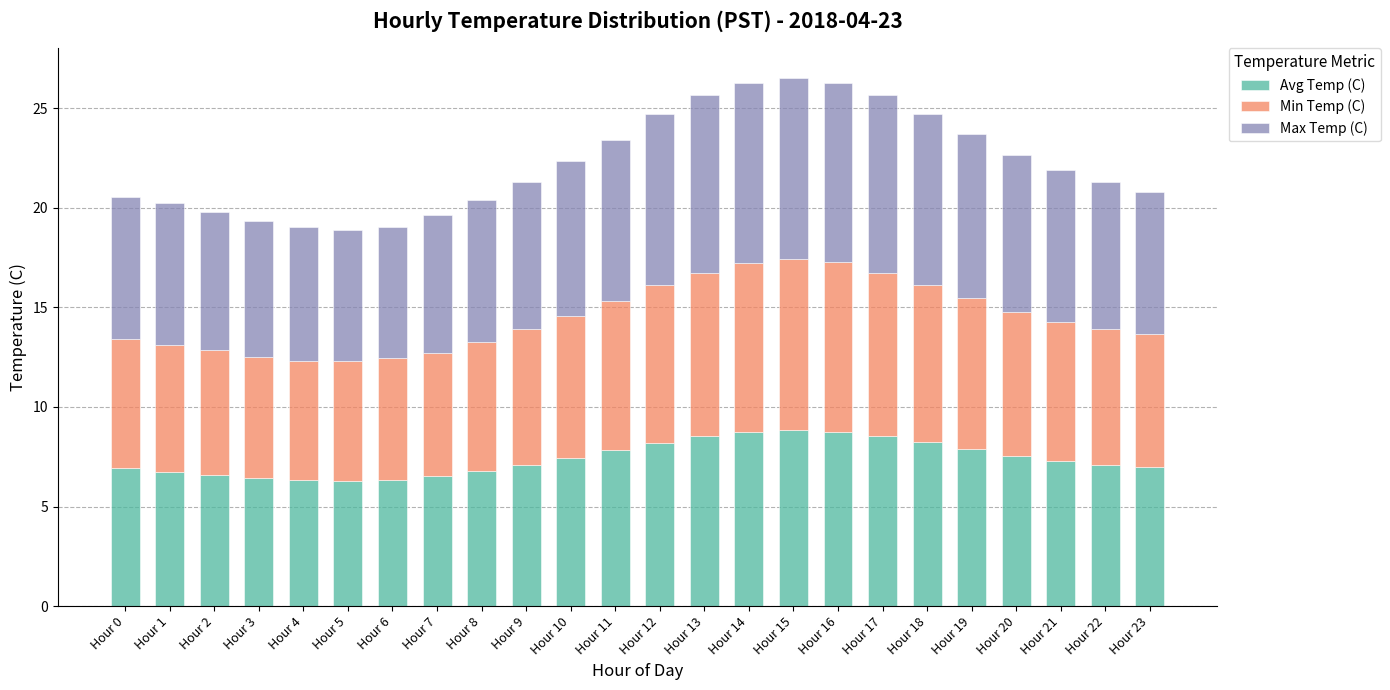

How many series are shown in this chart?

3